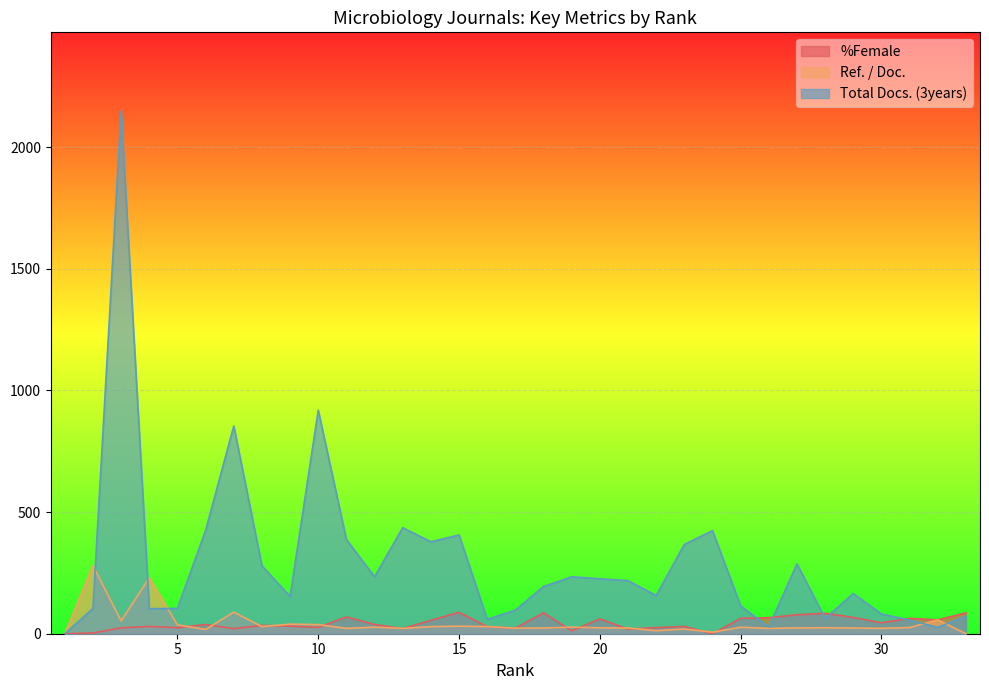

Is it true that Total Docs. (3years) equals 387.0 at 11?

True